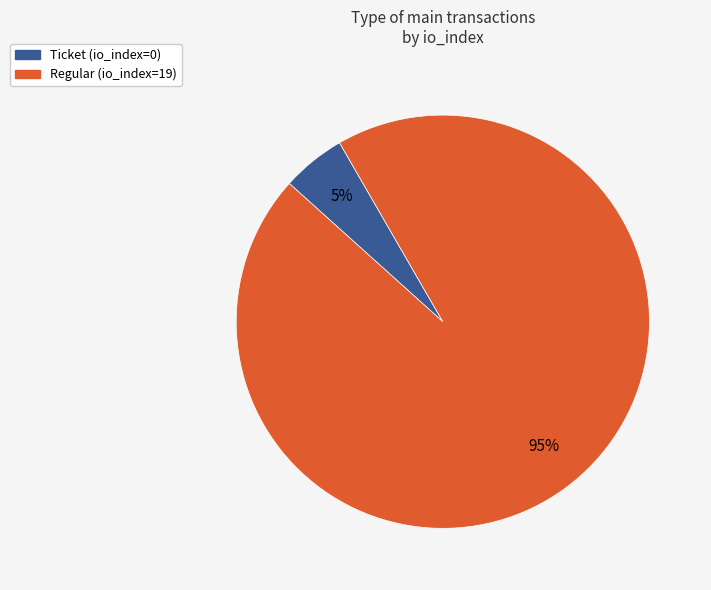

What is the majority slice?

Regular (io_index=19)